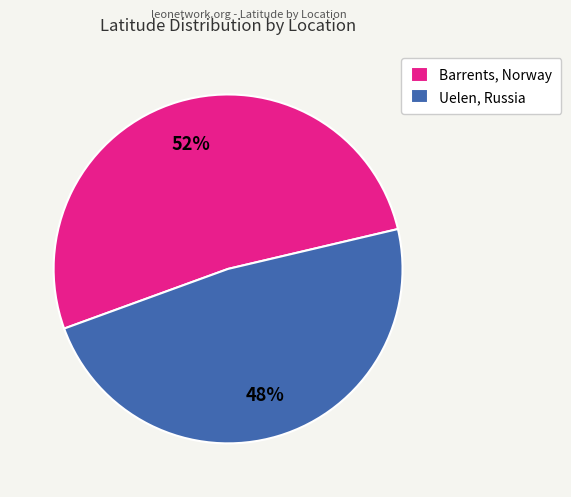

To the nearest percent, what is the difference between the Uelen, Russia and Barrents, Norway slice percentages?

4%